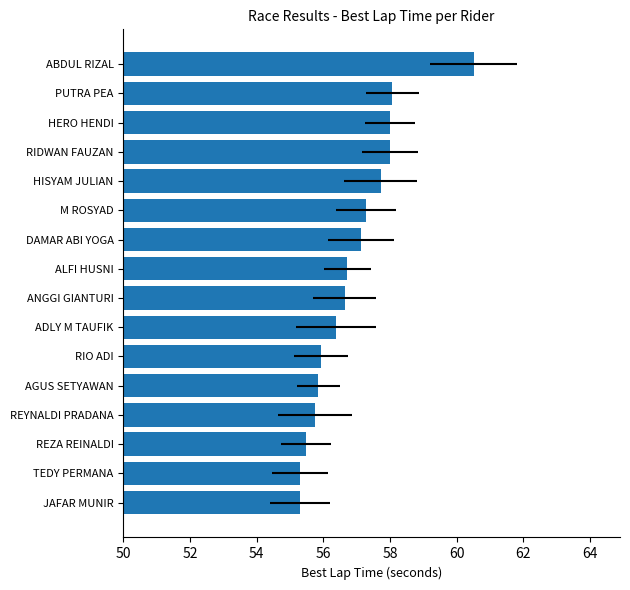

How many series are shown in this chart?

1